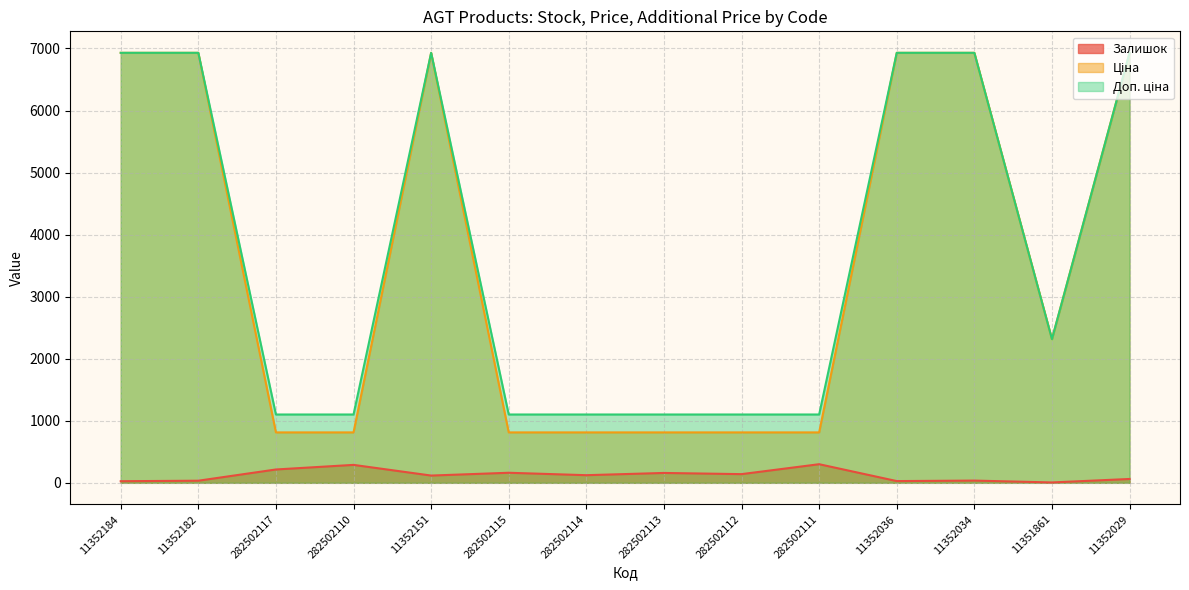

Rank the series at 11352034 from lowest to highest value.

Залишок, Ціна, Доп. ціна